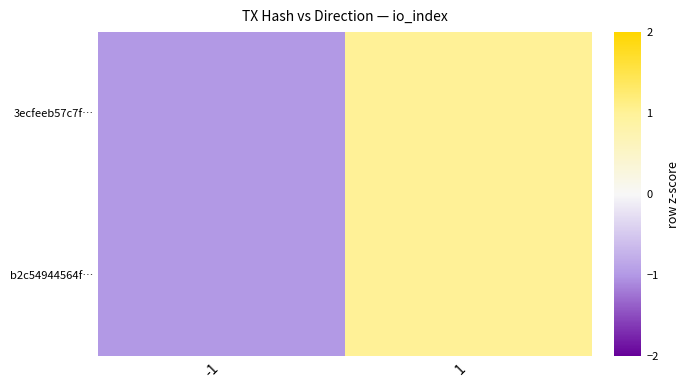

Reading left to right, list all the values displayed in this chart.

3ecfeeb57c7f…: -1=-1	1=1
b2c54944564f…: -1=-1	1=1